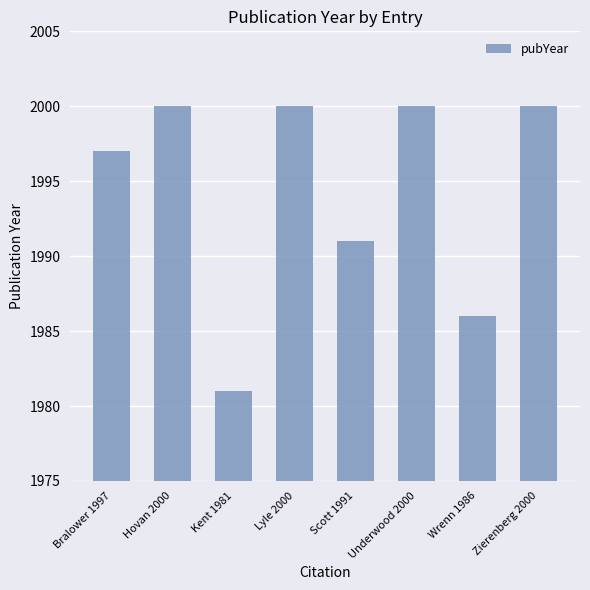

What is the label of the 7th bar from the left?

Wrenn 1986